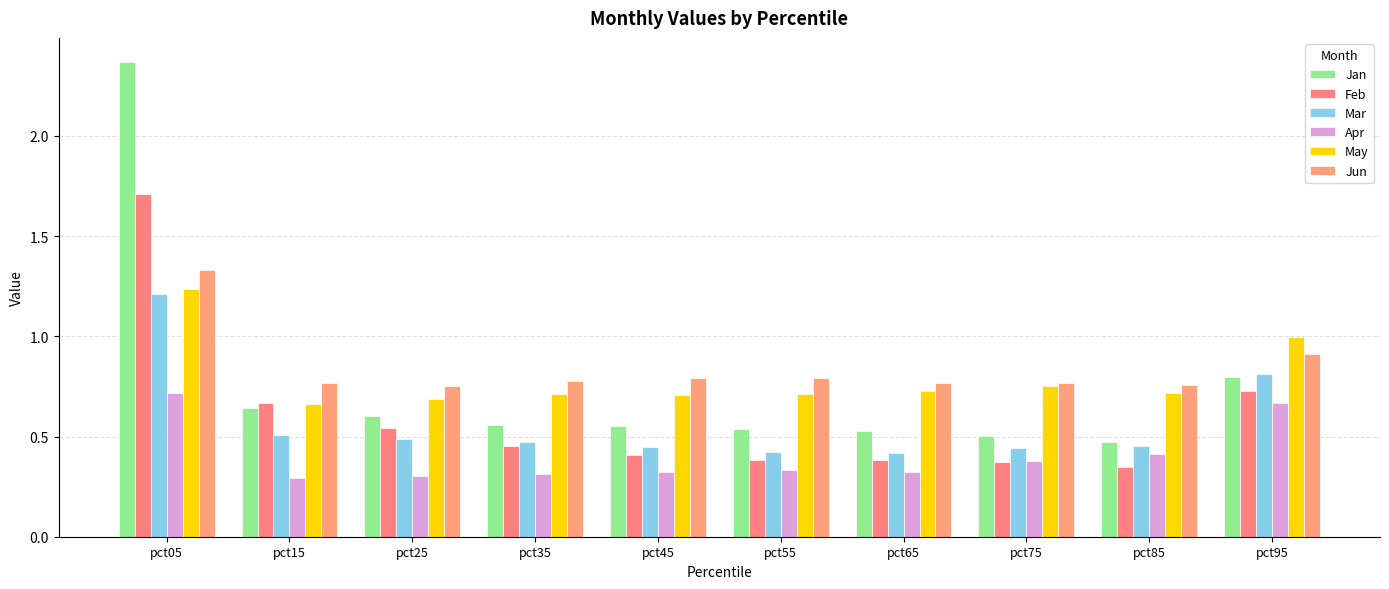

What is the greatest value displayed?

2.4